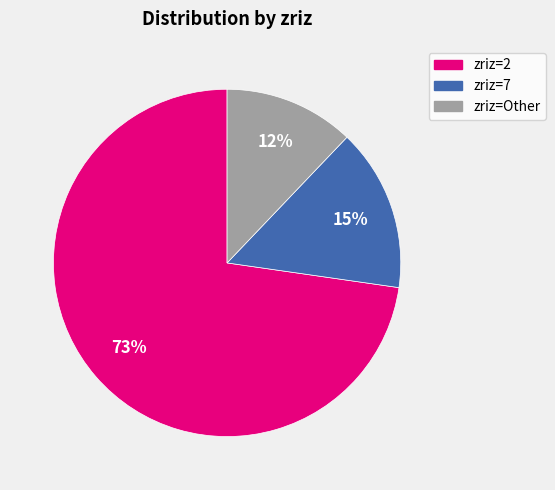

To the nearest percent, what is the difference between the zriz=7 and zriz=2 slice percentages?

58%